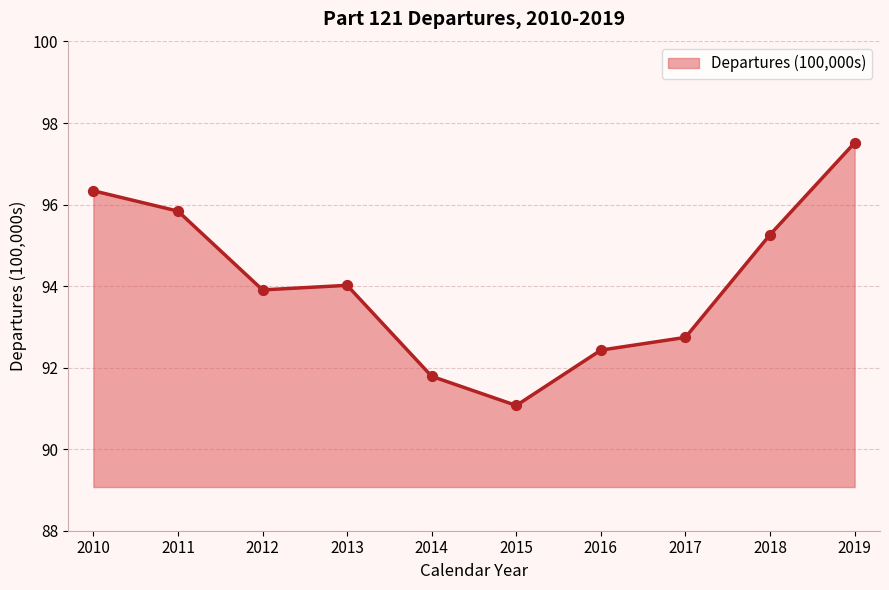

What is the change in value from 2010 to 2019?

+1.2